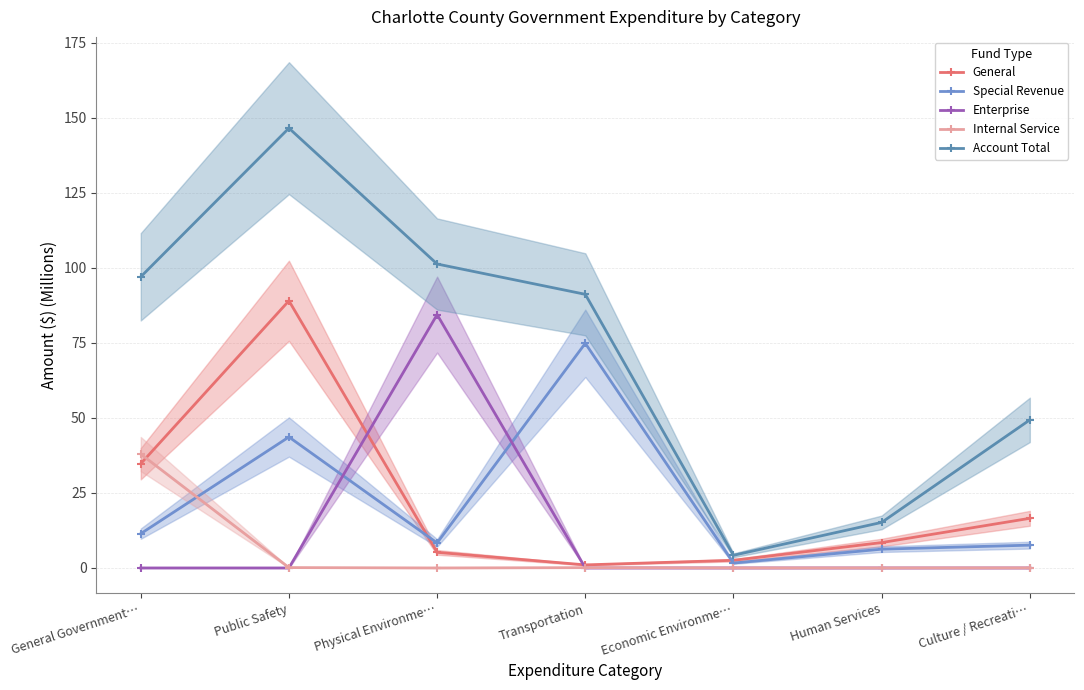

What is the difference between the highest and lowest values at Transportation?

91.2